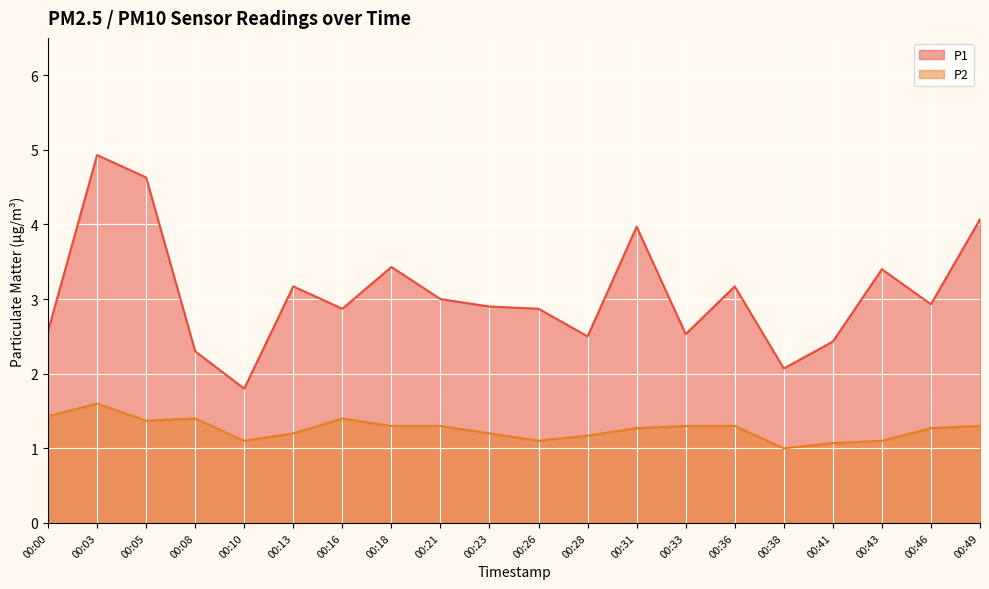

The P2 series shows 0.4 at 00:26. True or false?

False